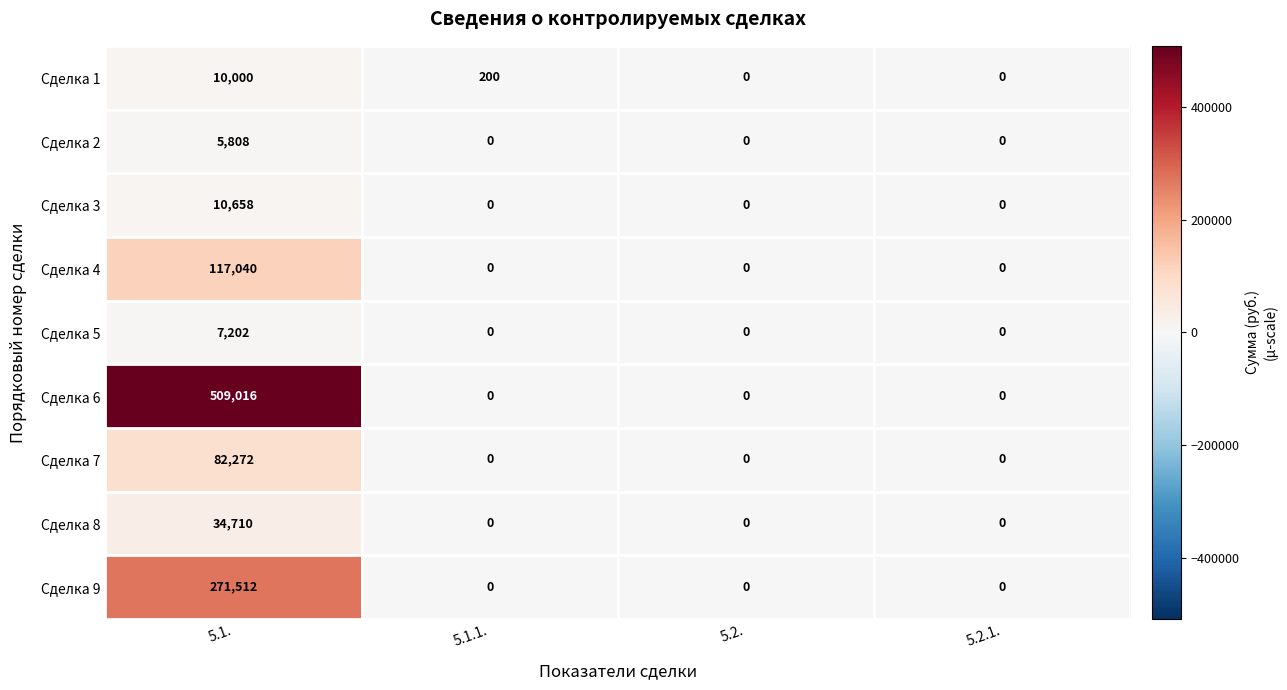

The Сделка 8 series shows -14890 at 5.1.1.. True or false?

False